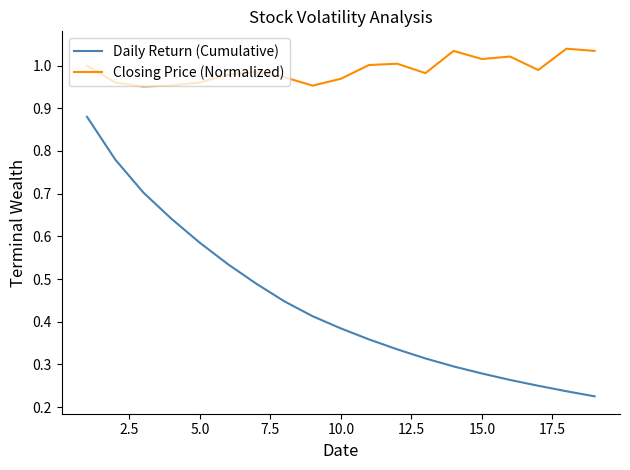

At how many categories does at least one series exceed 0?

19